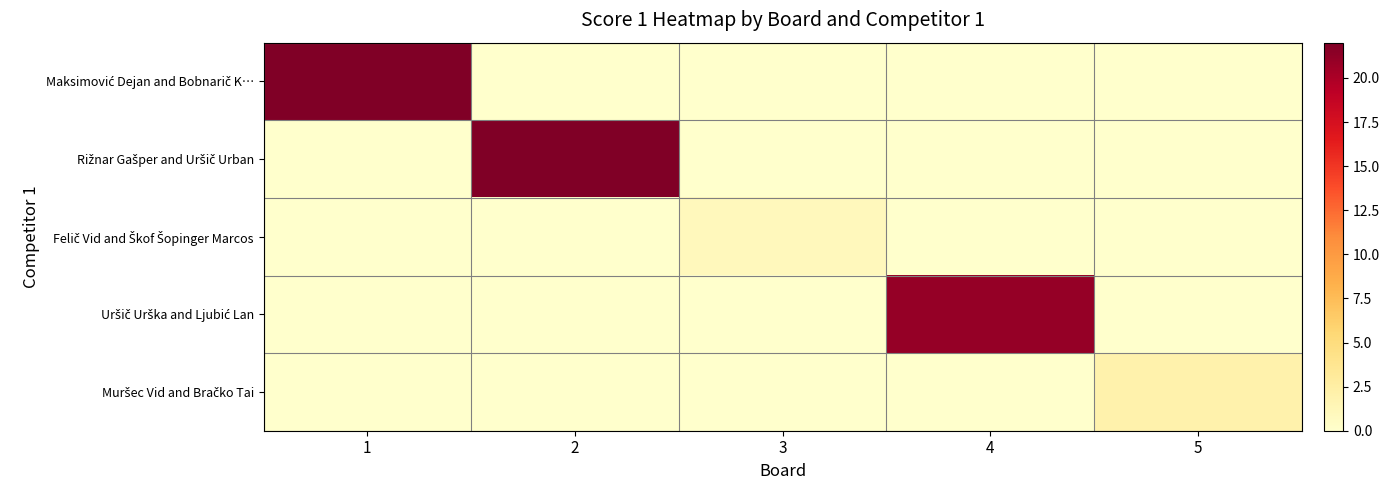

What is the total value across all series at 1?

22